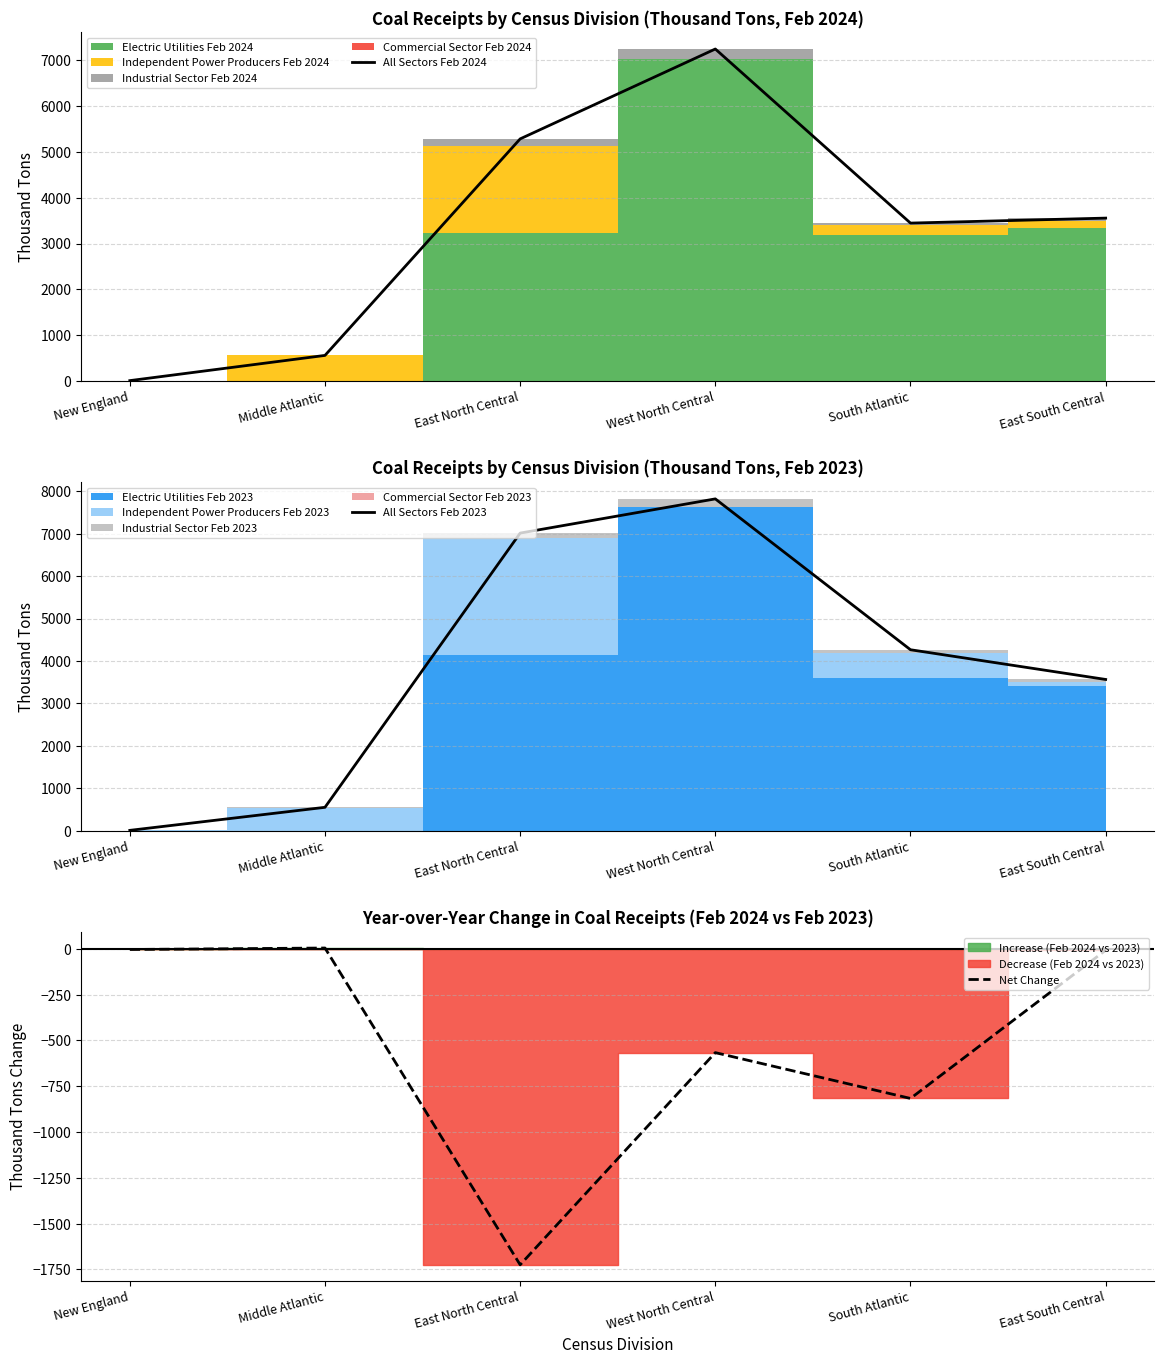

True or false: Net Change has a value of -552 at East North Central.

False